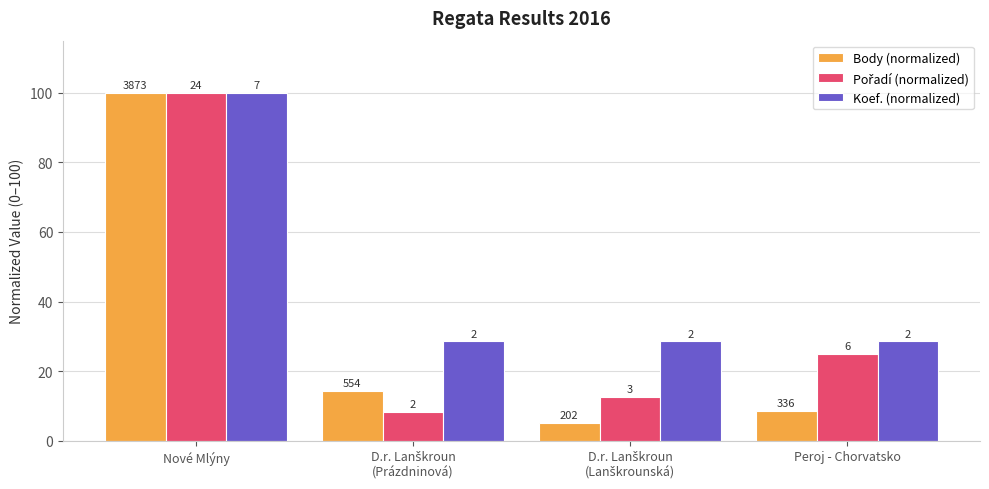

What is the sum of the Pořadí (normalized) values at Nové Mlýny and D.r. Lanškroun
(Lanškrounská)?

112.5